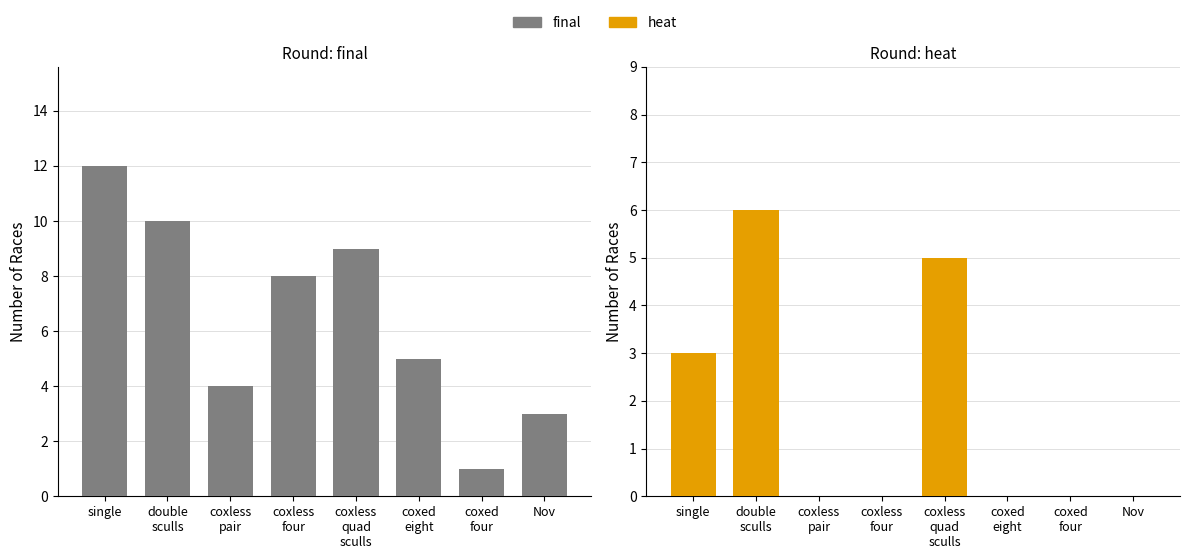

At which category is the sum across all series the highest?

double
sculls